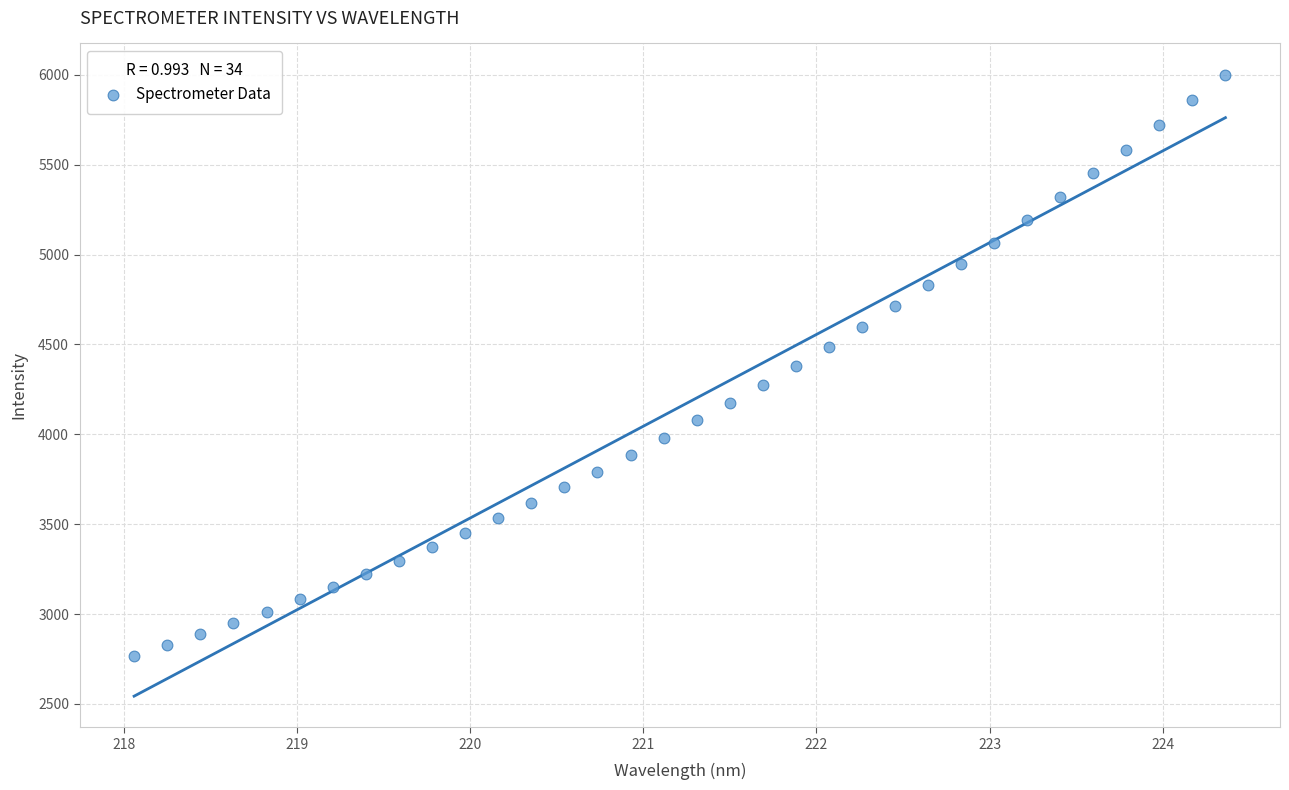

What is the range of X values (max minus min)?

6.3